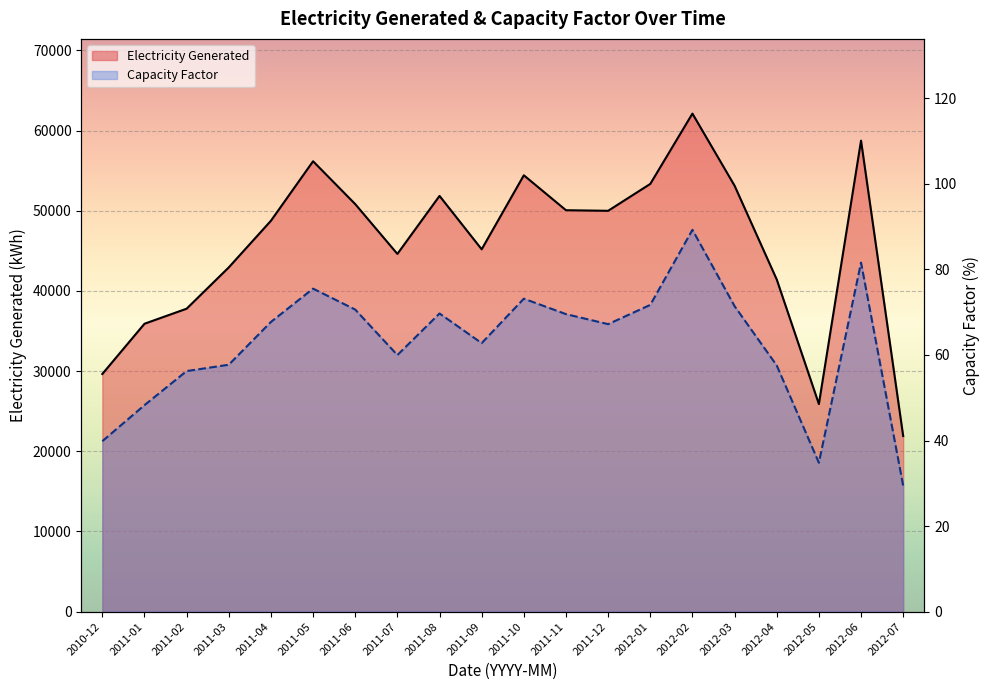

What is the smallest value displayed?

29.4